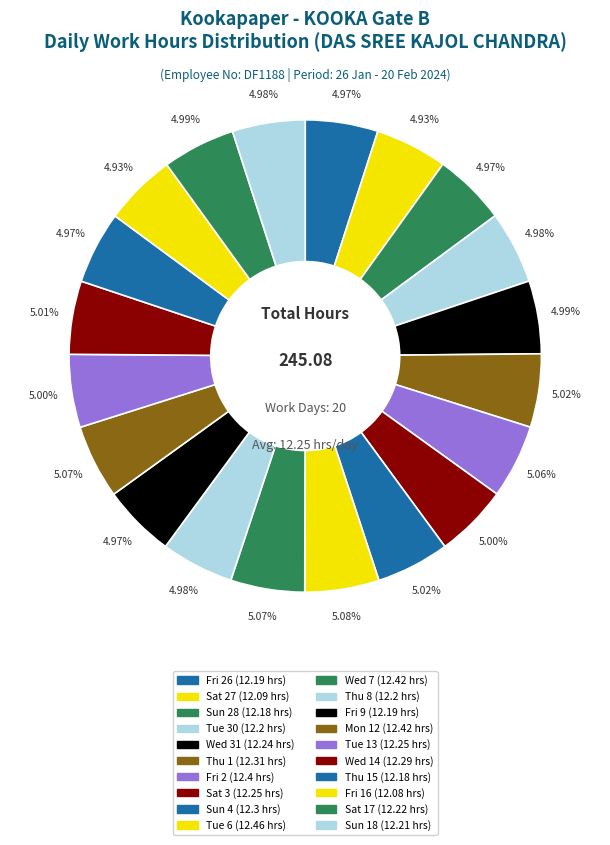

Count the number of slices in the pie.

20